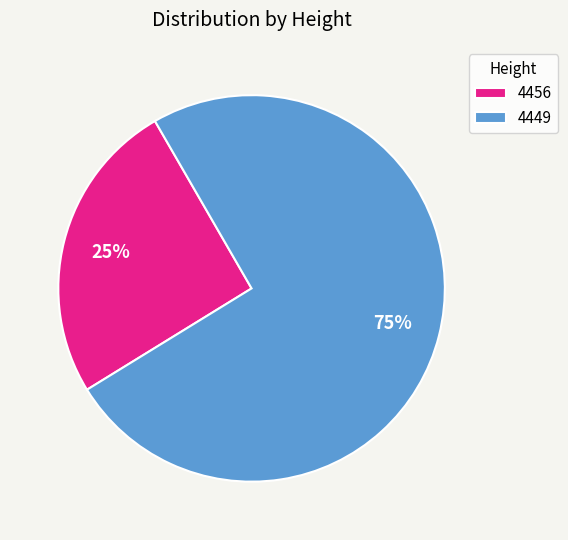

To the nearest percent, what portion does 4456 represent?

25%